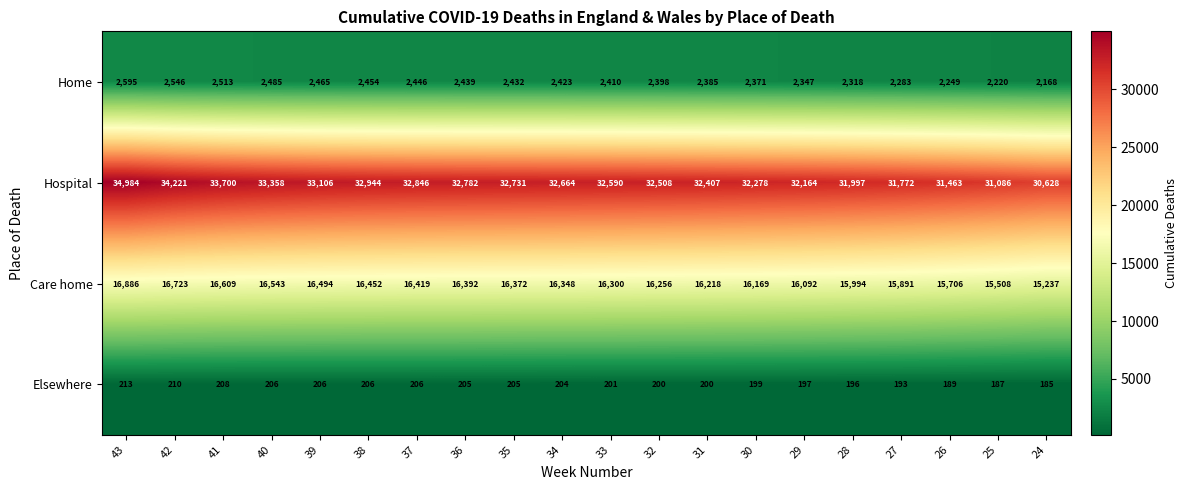

At which category does the chart reach its minimum across all series?

24